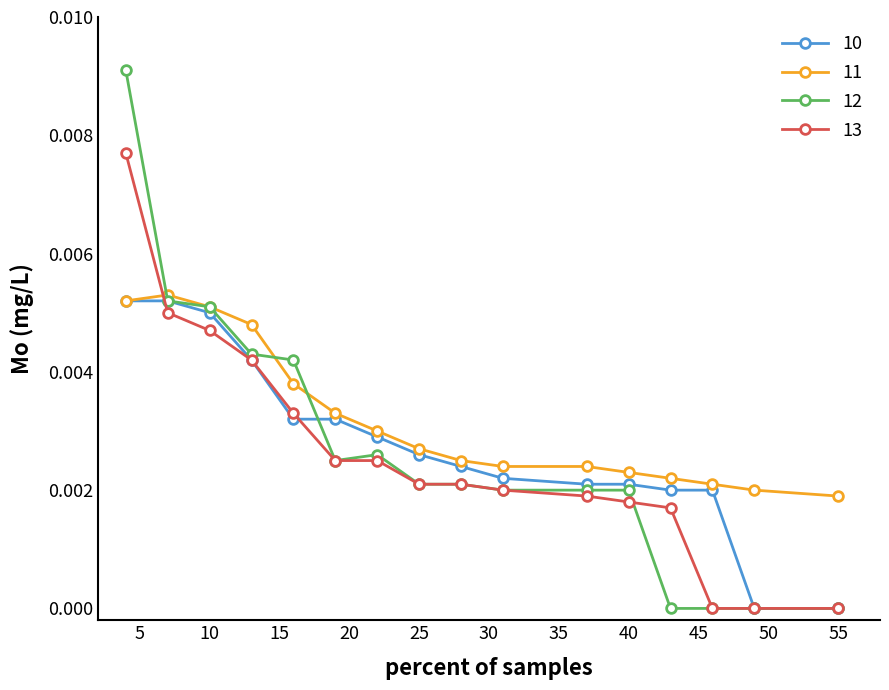

What are all the series names shown in the legend?

10, 11, 12, 13